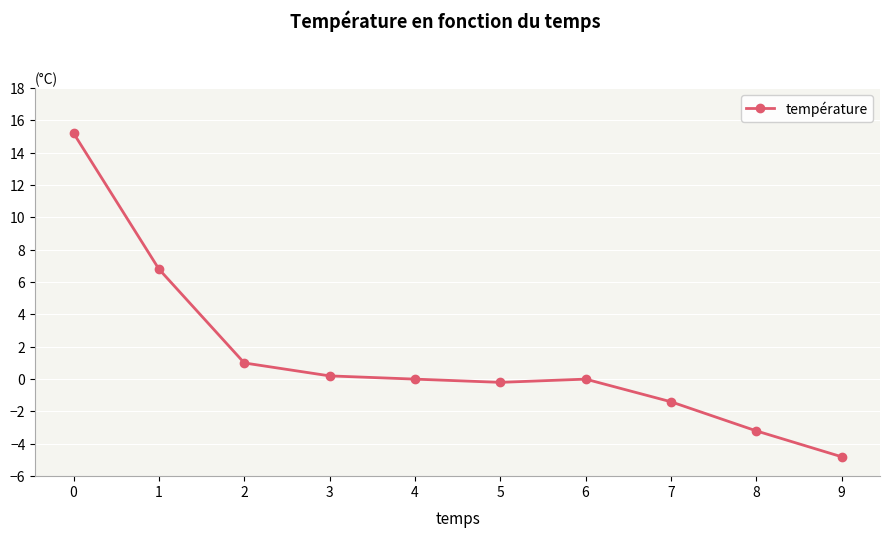

What is the value of the 9th point from the left?

-3.2